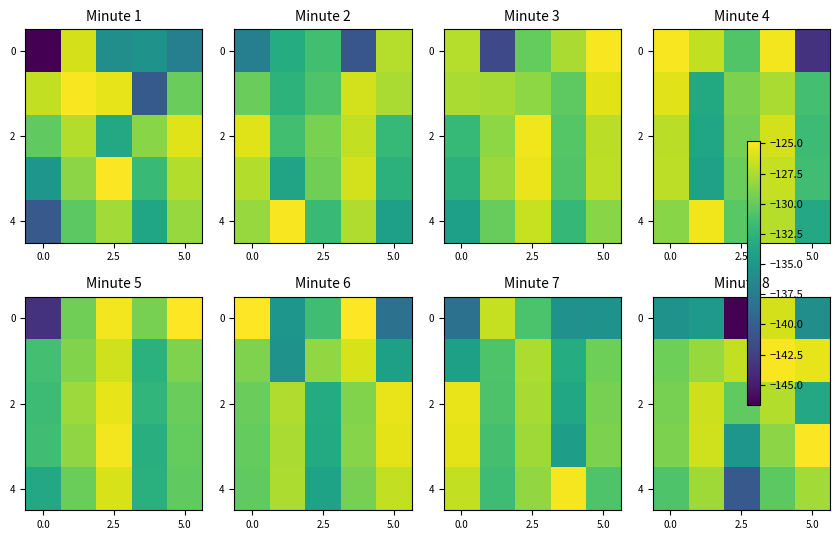

What is the difference between the maximum and minimum values in the 4 series?

12.7